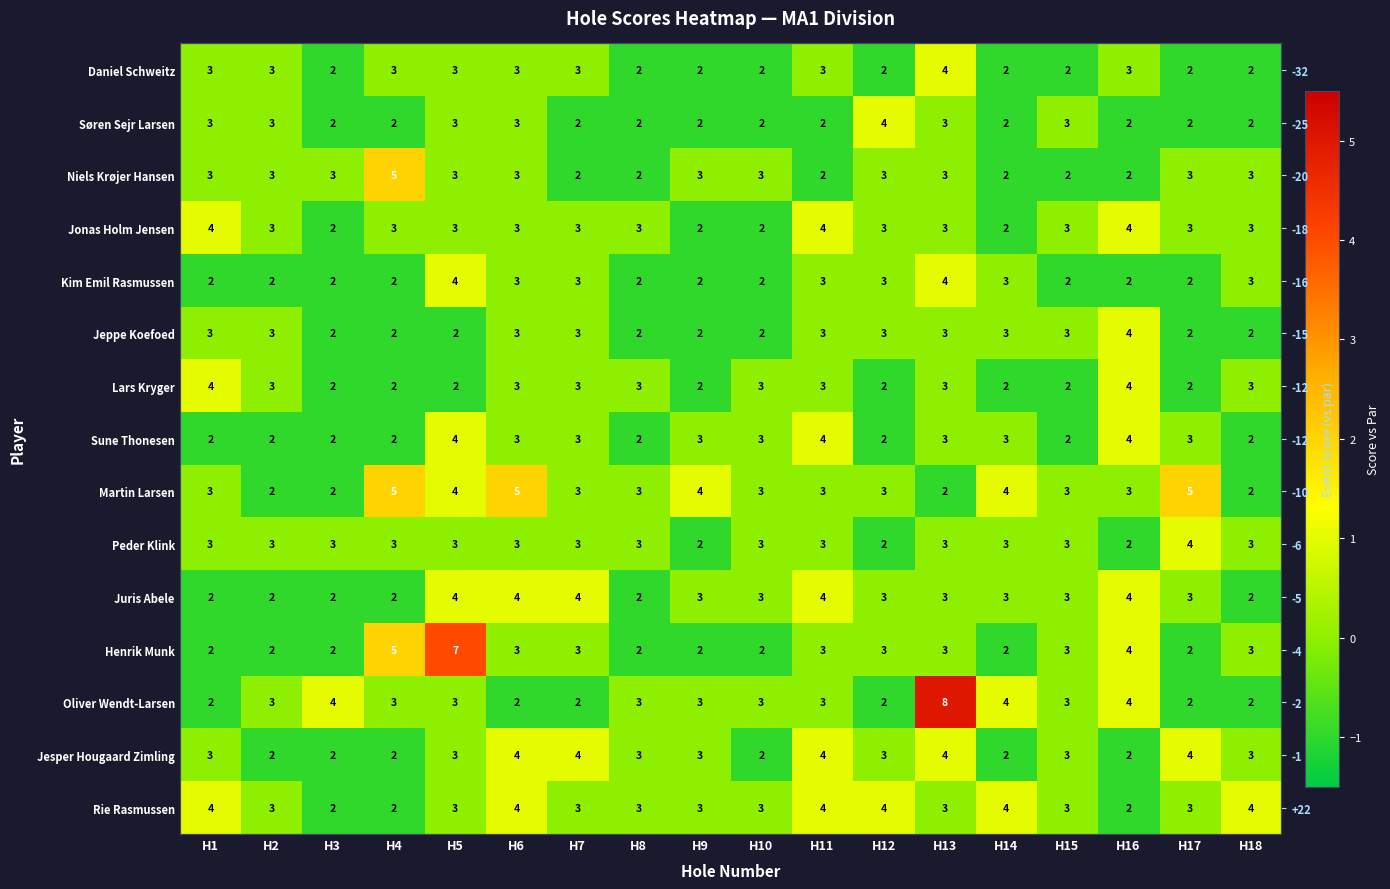

Rank the series by their maximum value, from highest to lowest.

Oliver Wendt-Larsen, Henrik Munk, Niels Krøjer Hansen, Martin Larsen, Daniel Schweitz, Søren Sejr Larsen, Jonas Holm Jensen, Kim Emil Rasmussen, Jeppe Koefoed, Lars Kryger, Sune Thonesen, Peder Klink, Juris Abele, Jesper Hougaard Zimling, Rie Rasmussen